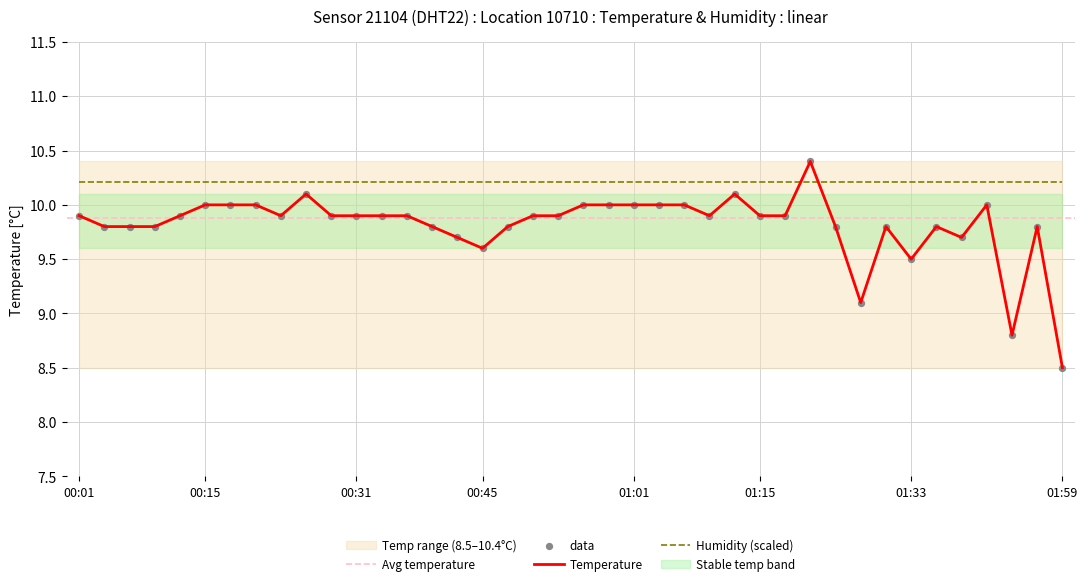

What is the change in value from 01:36 to 01:52?

-1.0